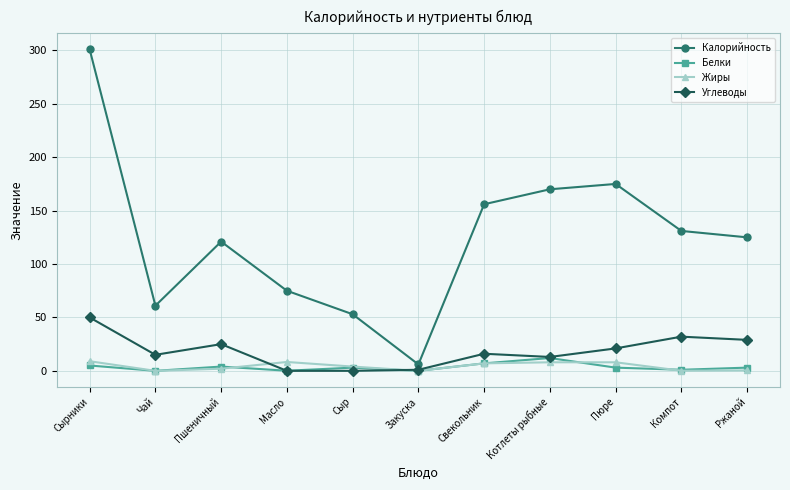

What is the sum of all Углеводы values?

202.0